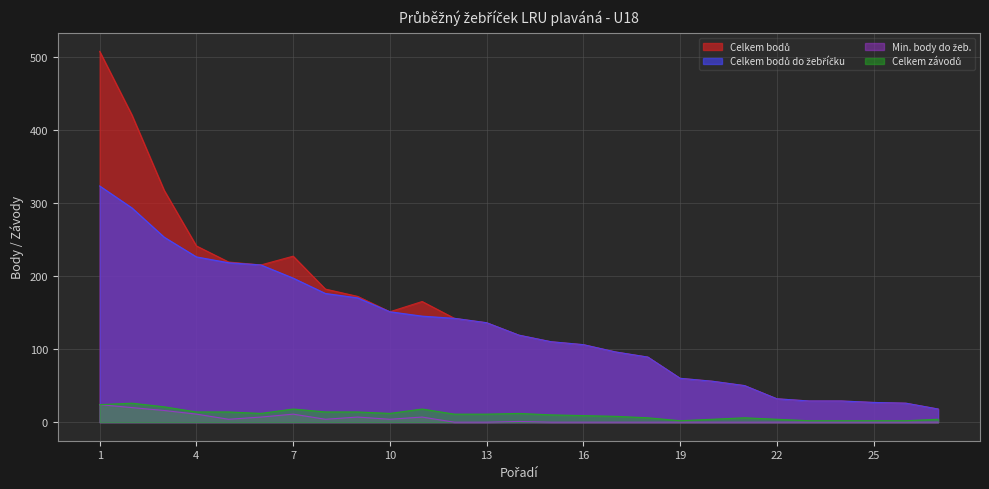

Does the chart display data point markers on the line(s)?

No